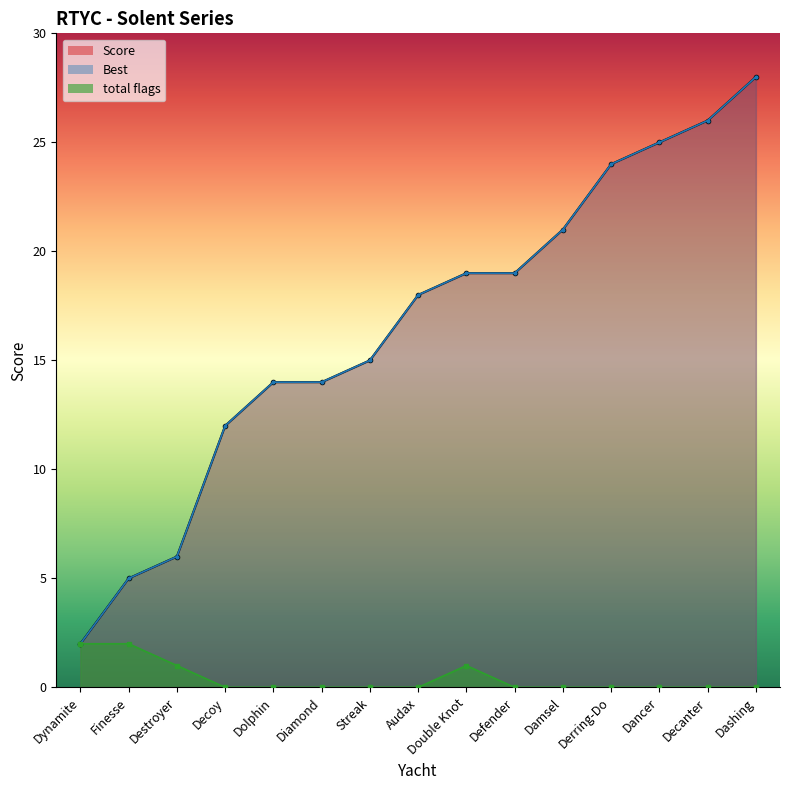

What is the maximum value shown in the chart?

28